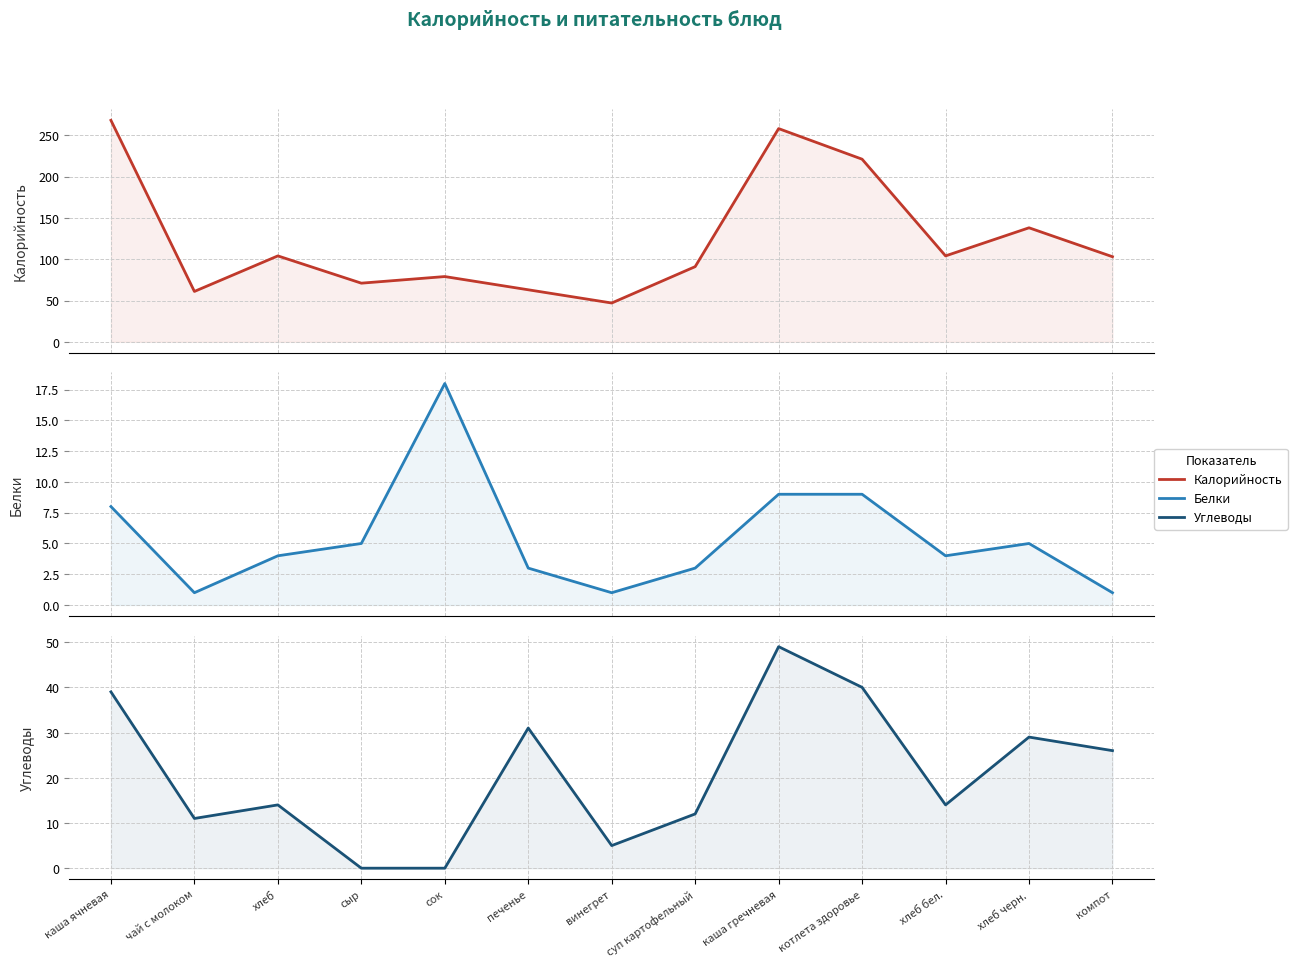

Rank the series by their maximum value, from highest to lowest.

Калорийность, Углеводы, Белки